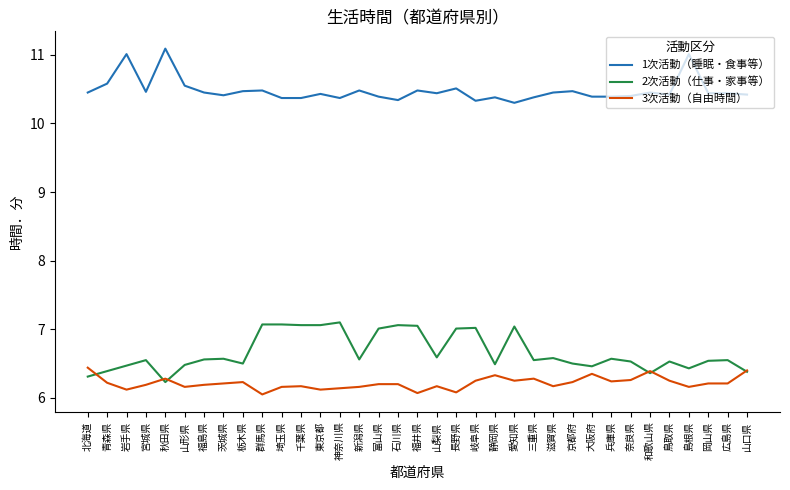

Is the value of 2次活動（仕事・家事等） at 岐阜県 greater than the value of 3次活動（自由時間） at 広島県?

Yes